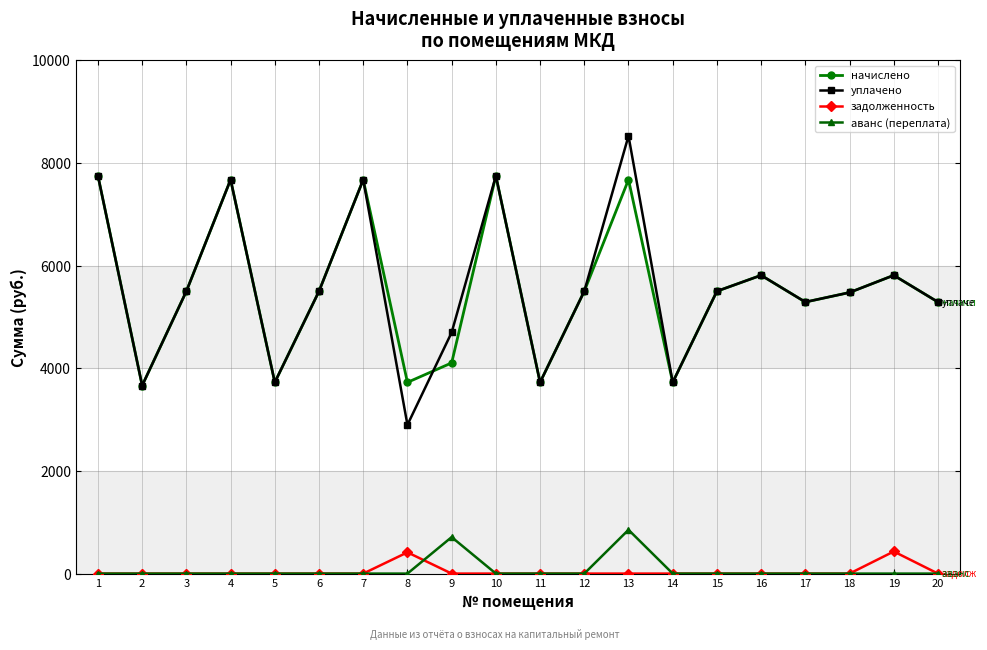

True or false: аванс (переплата) and начислено cross at least once.

False